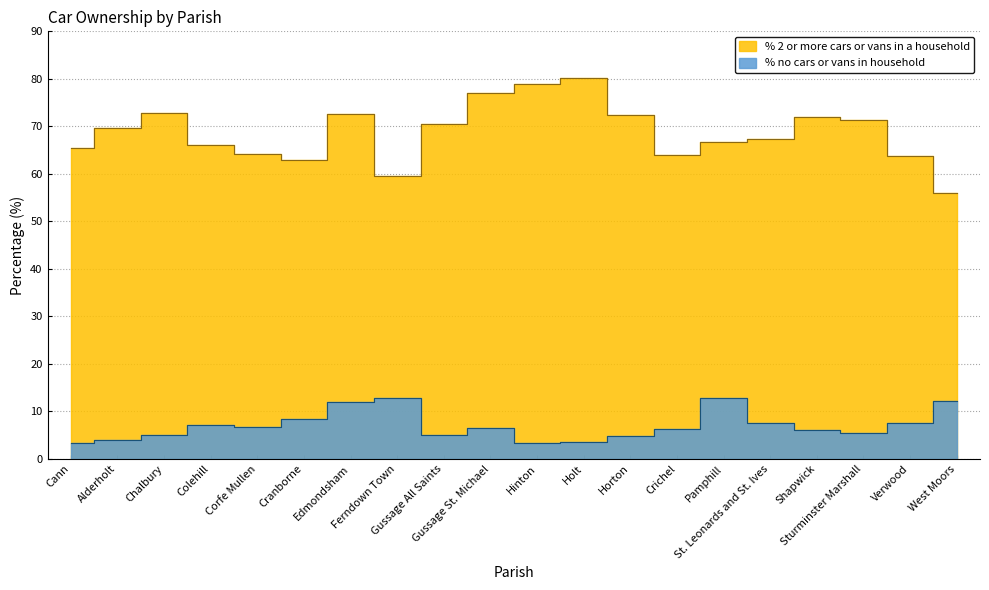

How many interior local peaks (higher than both neighbors) does the data have?

4